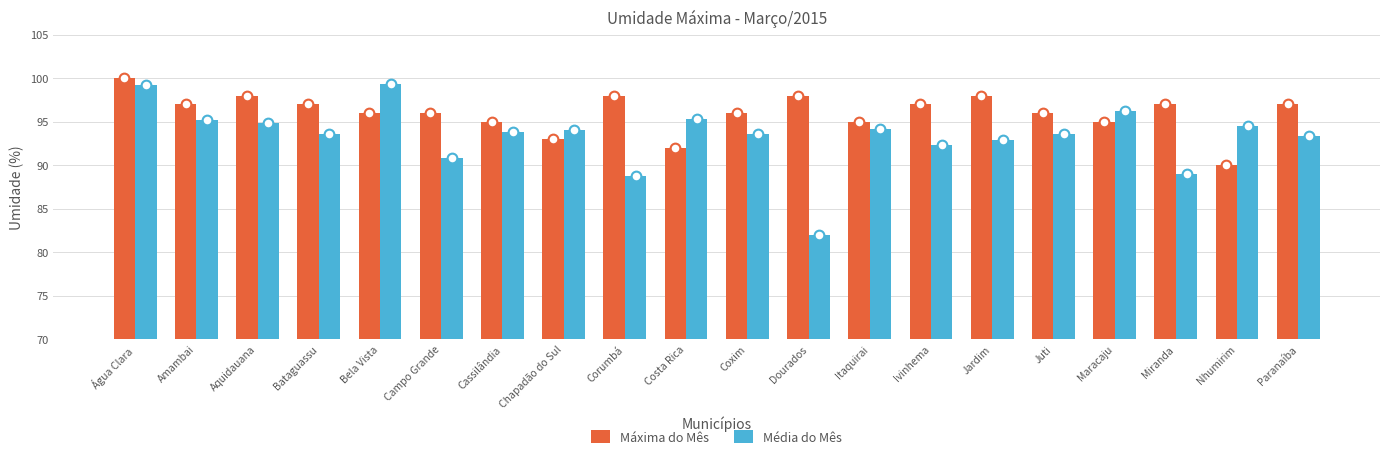

Rank the series at Corumbá from lowest to highest value.

Média do Mês, Máxima do Mês